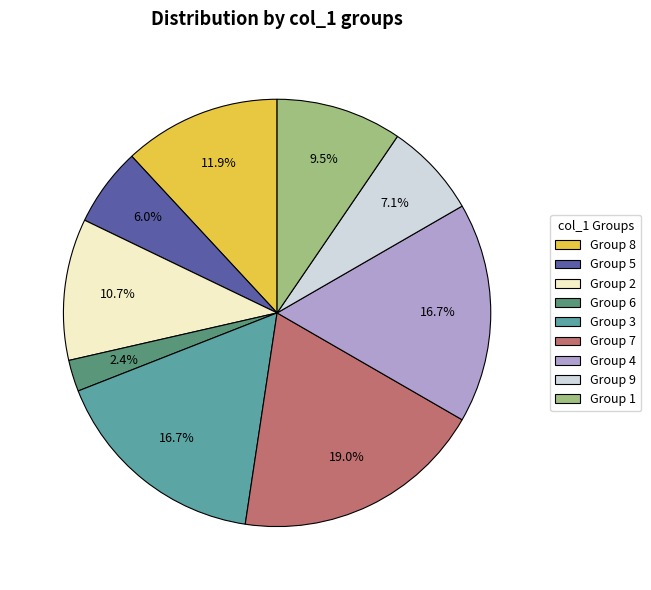

What percentage is NOT represented by Group 7?

81.0%